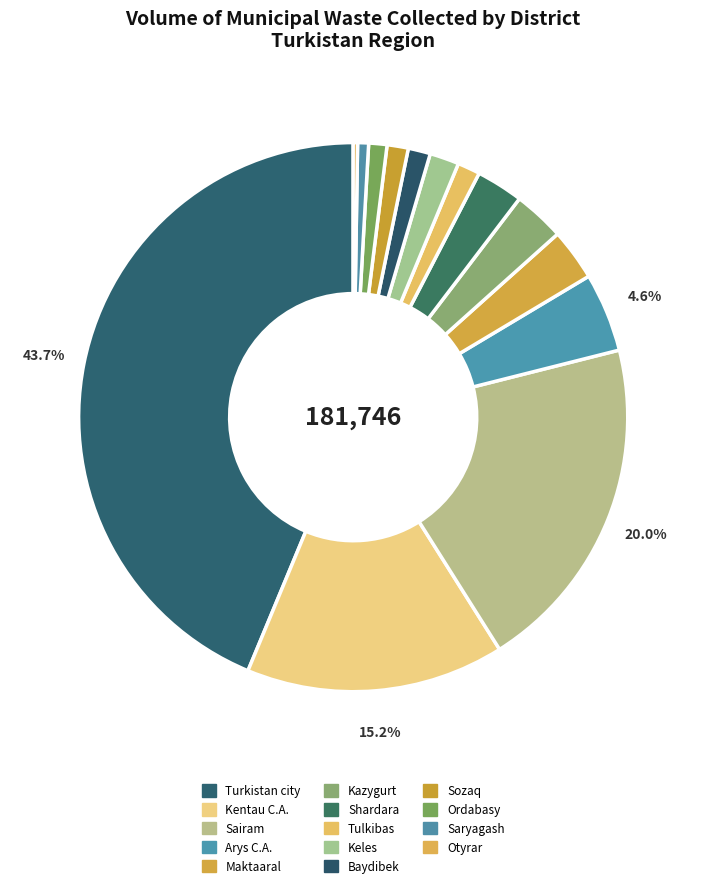

What percentage is the Shardara slice, to the nearest percent?

3%